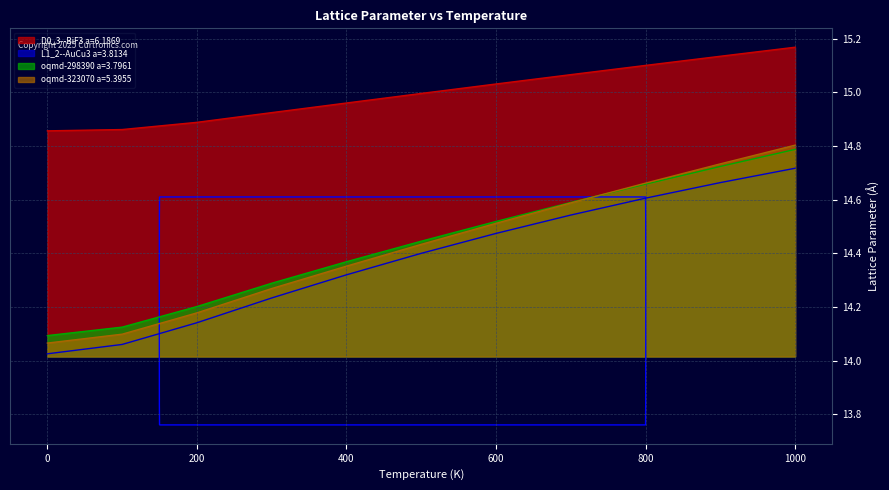

What is the value of the D0_3--BiF3 a=6.1869 point at the 11th from the left?

15.2